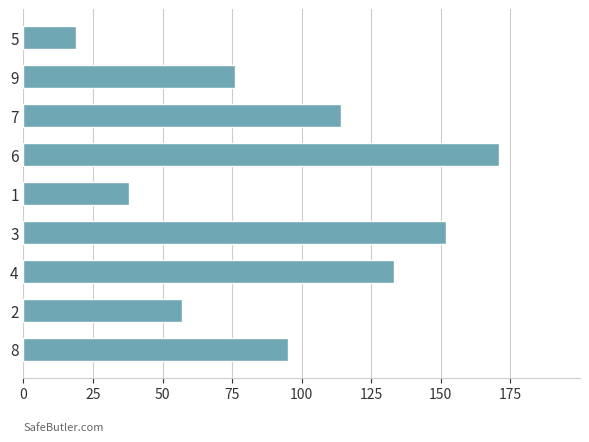

Does the chart contain any negative values?

No